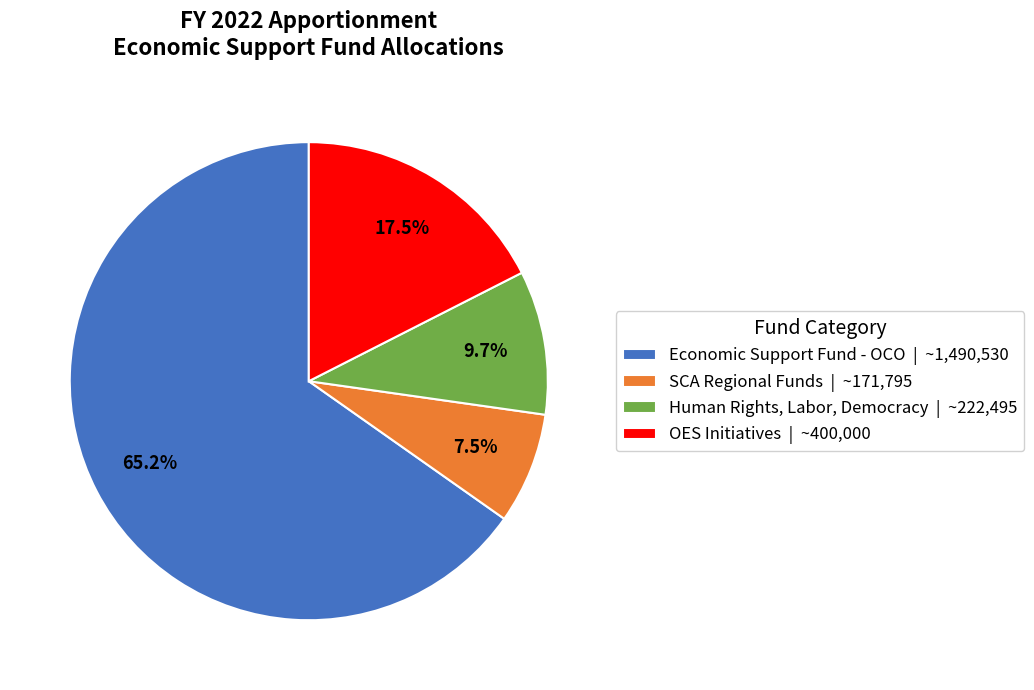

How much of the chart is everything except Human Rights, Labor, Democracy | ~222,495?

90.3%